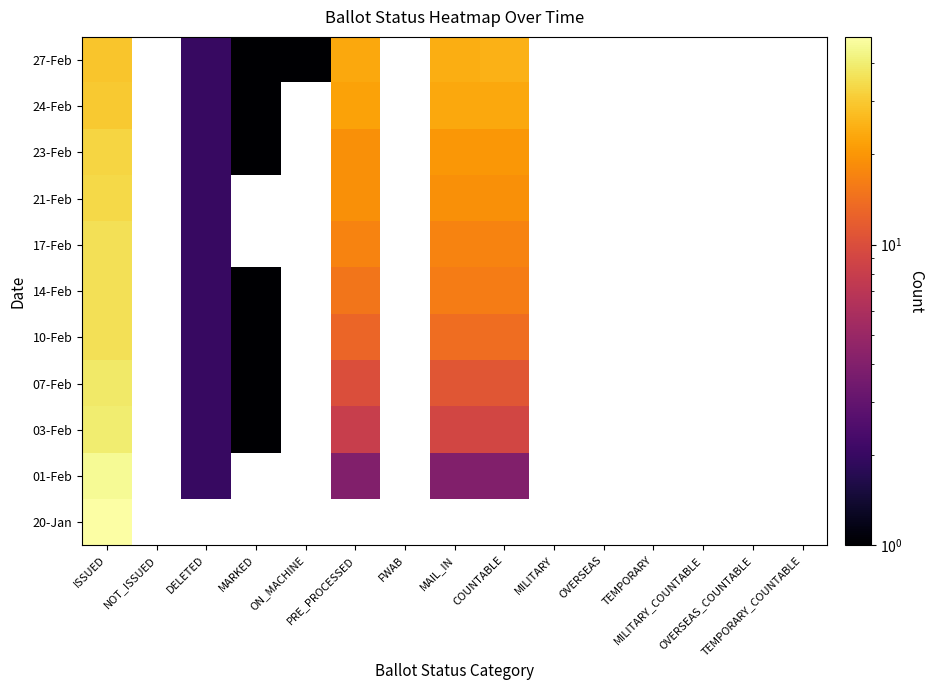

Rank the series at ISSUED from highest to lowest value.

20-Jan, 01-Feb, 03-Feb, 07-Feb, 10-Feb, 14-Feb, 17-Feb, 21-Feb, 23-Feb, 24-Feb, 27-Feb